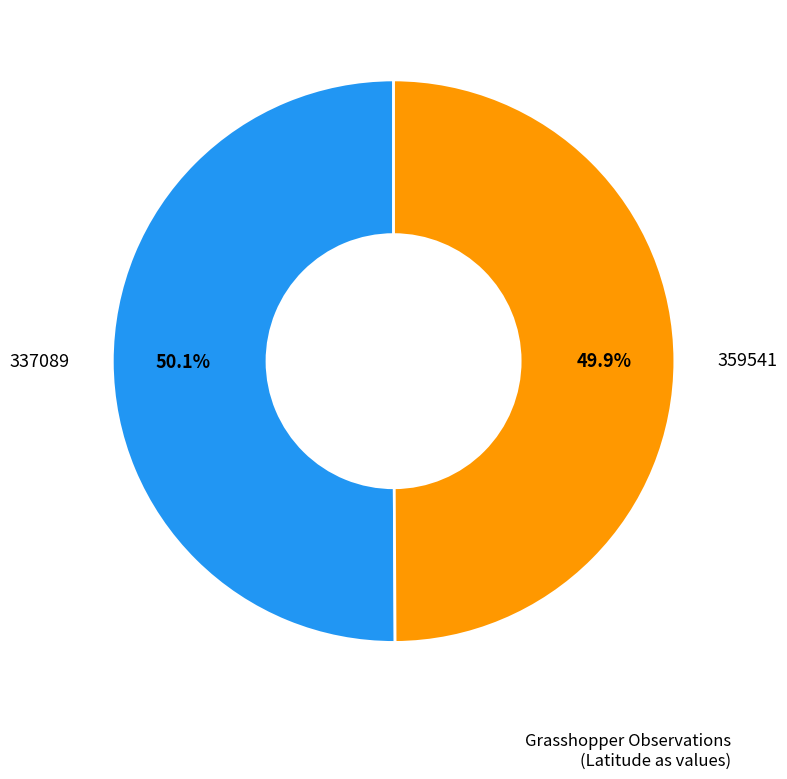

Is there any slice that represents more than half of the pie?

Yes